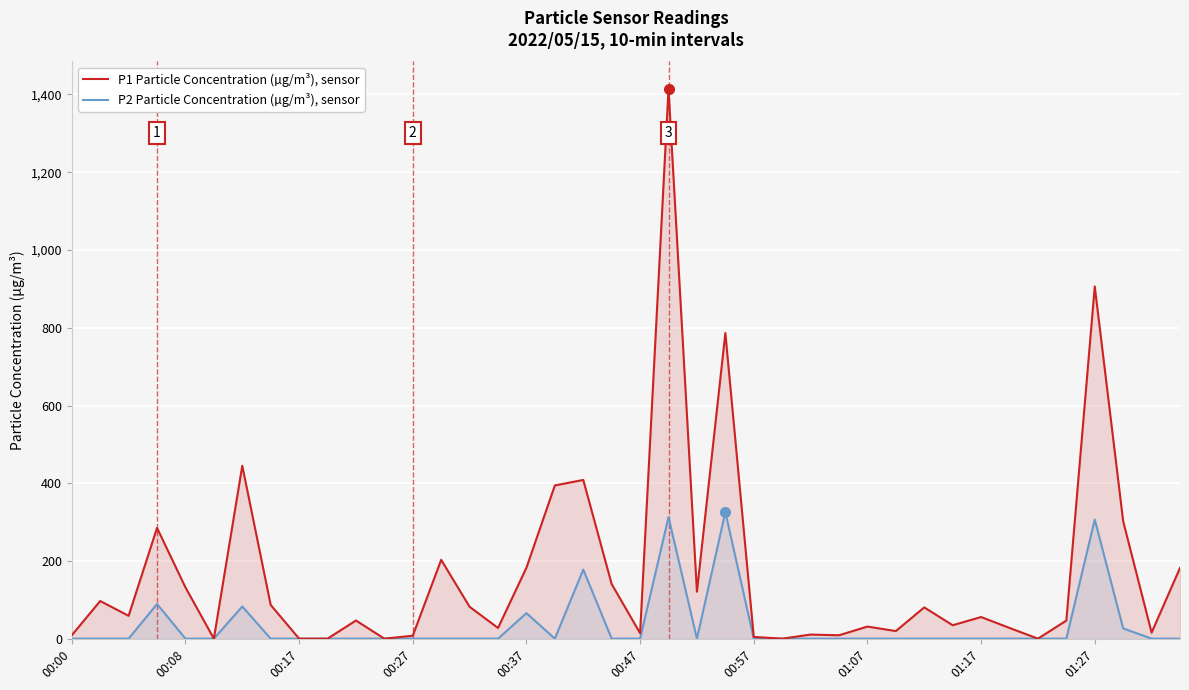

List the series in order of their overall mean, lowest first.

P2 Particle Concentration (µg/m³), sensor, P1 Particle Concentration (µg/m³), sensor